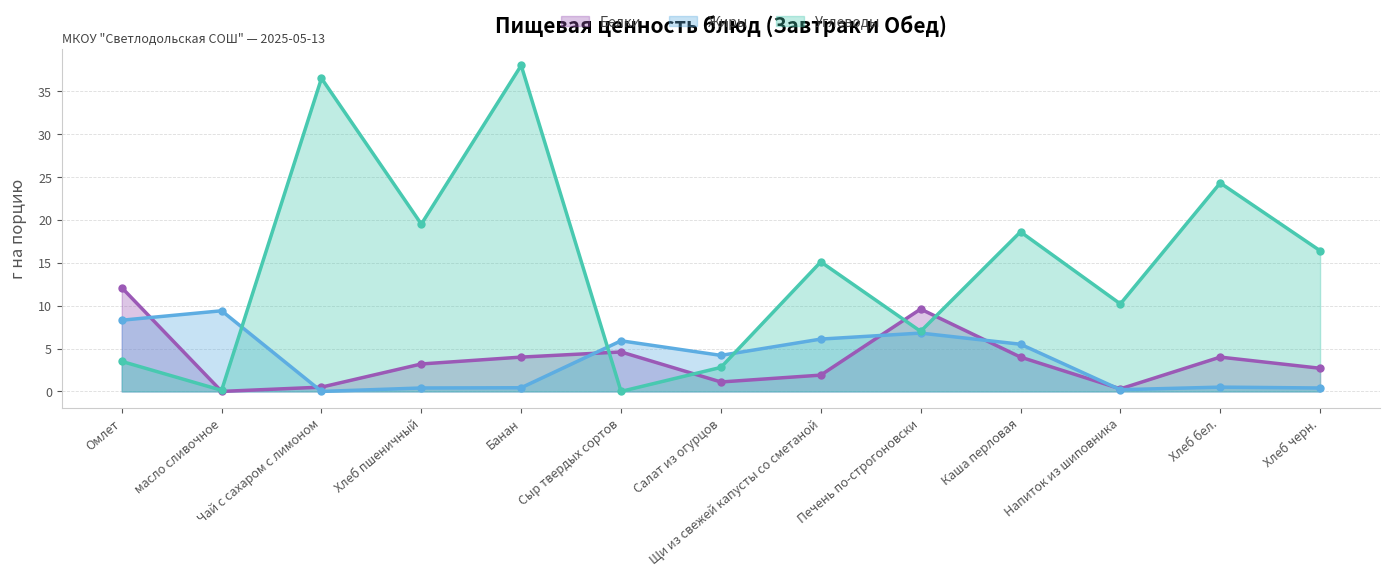

Is it true that Жиры equals 5.5 at Каша перловая?

True